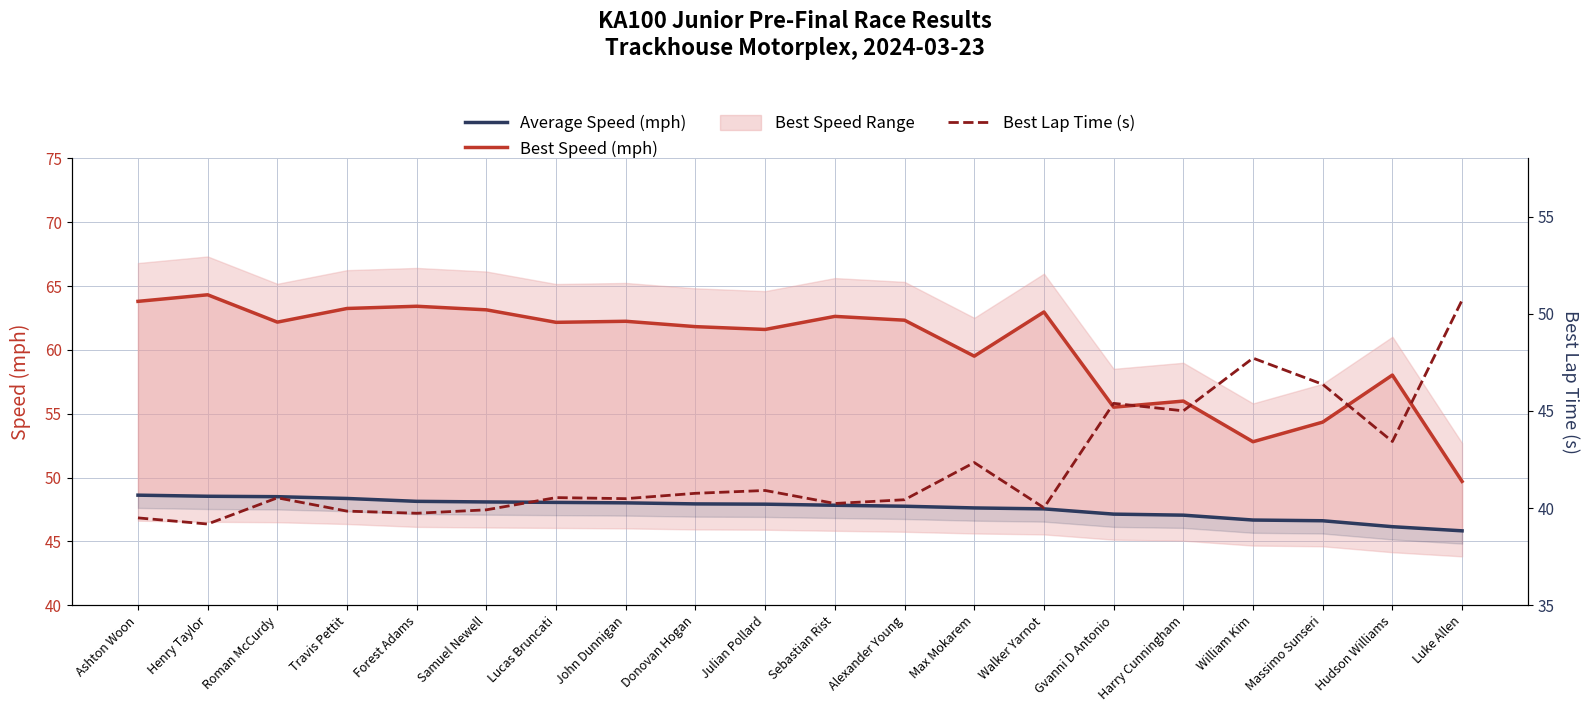

True or false: Average Speed (mph) and Best Speed (mph) intersect in this chart.

False